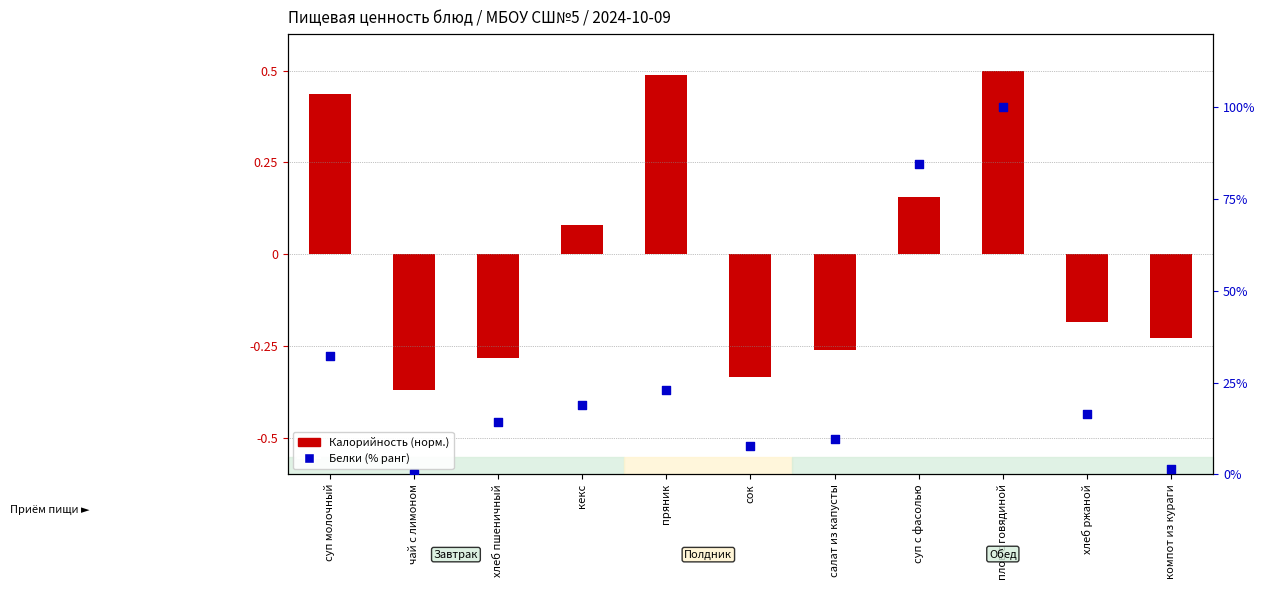

Which series contains the lowest Y value?

Калорийность (норм.)